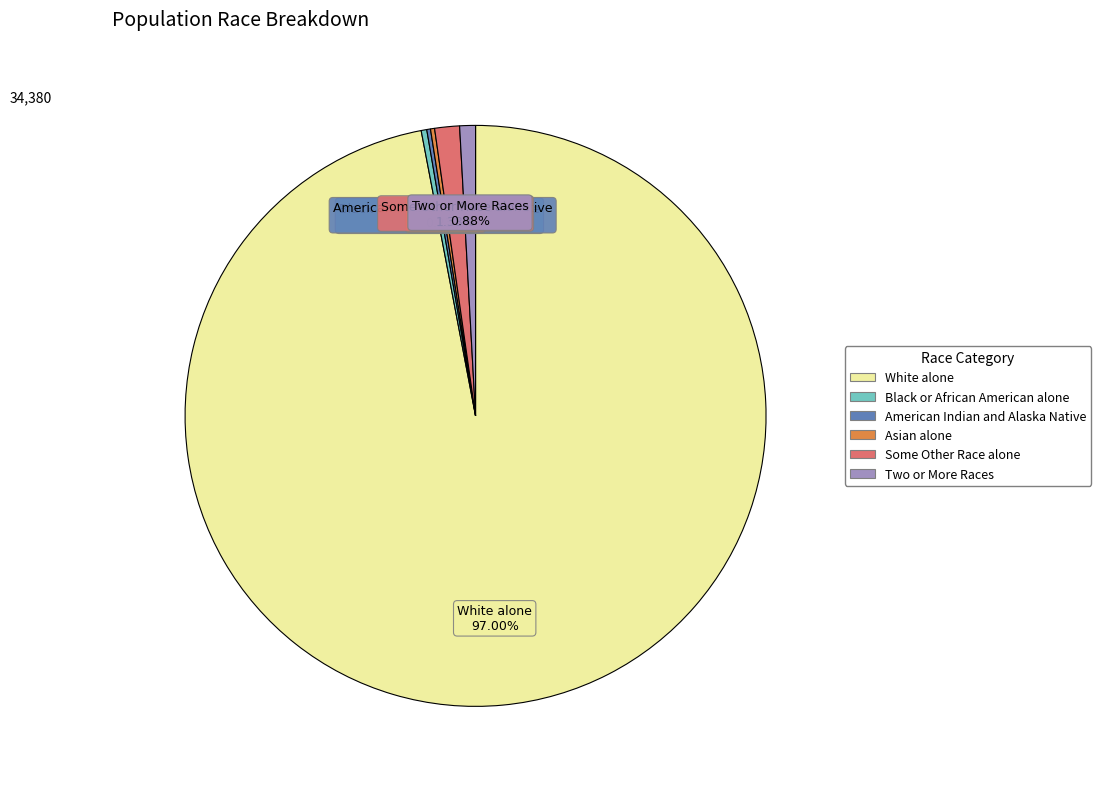

What is the majority slice?

White alone